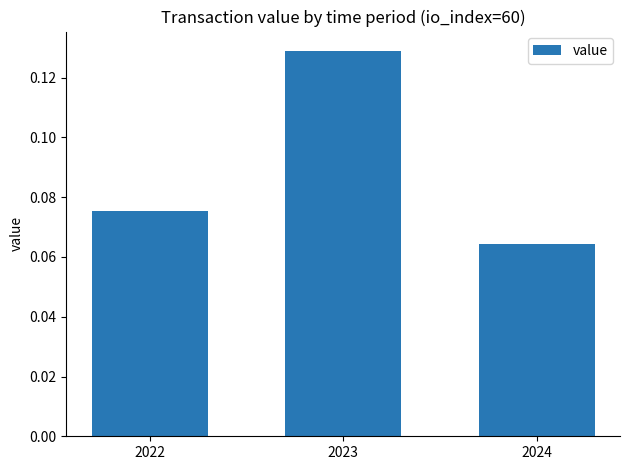

Rank the categories by value from lowest to highest.

2024, 2022, 2023